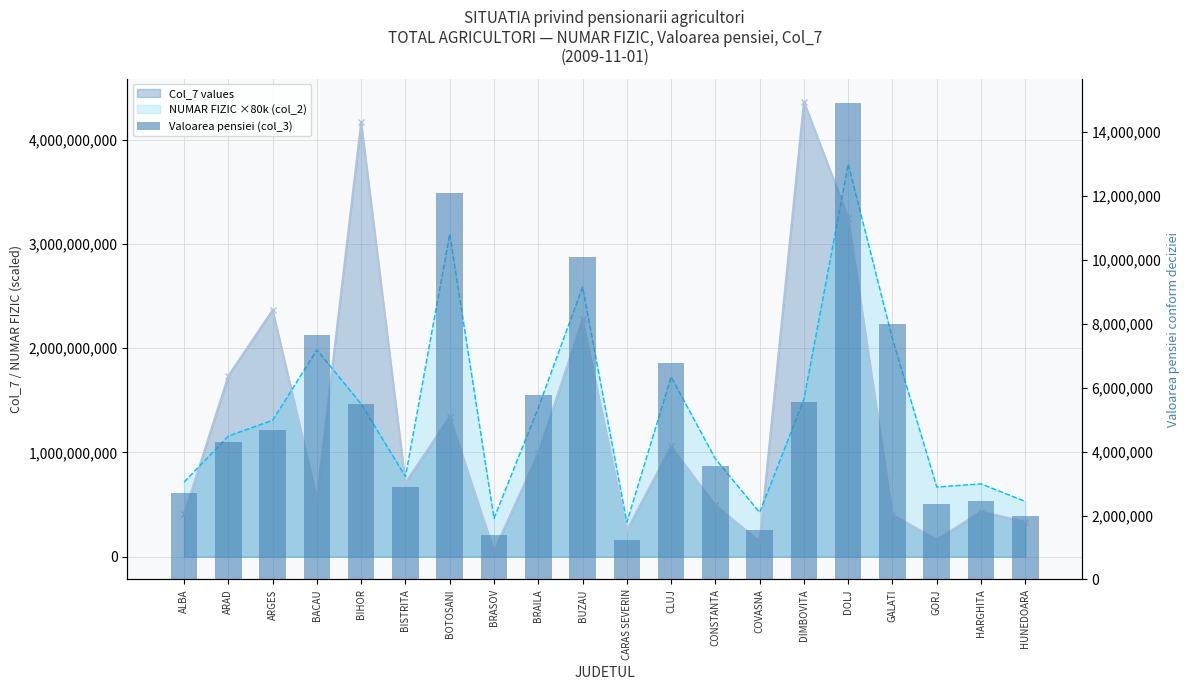

Are the bars grouped side by side (vs. stacked)?

No